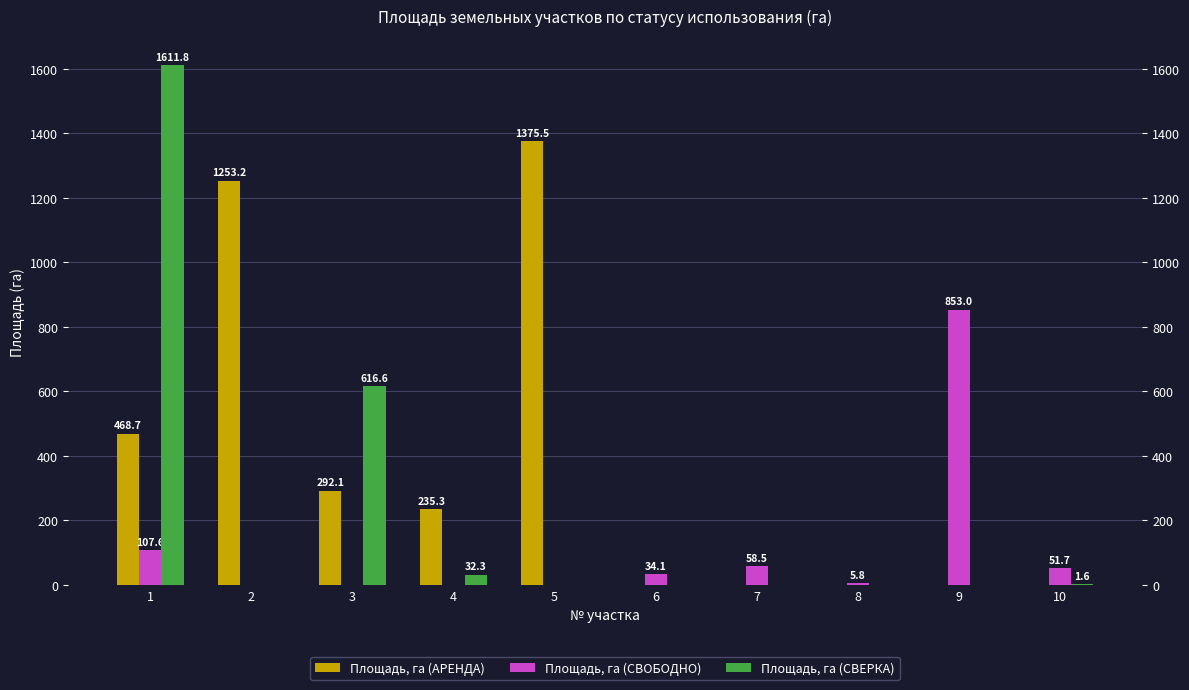

Is it true that Площадь, га (СВОБОДНО) equals 179.7 at 1?

False